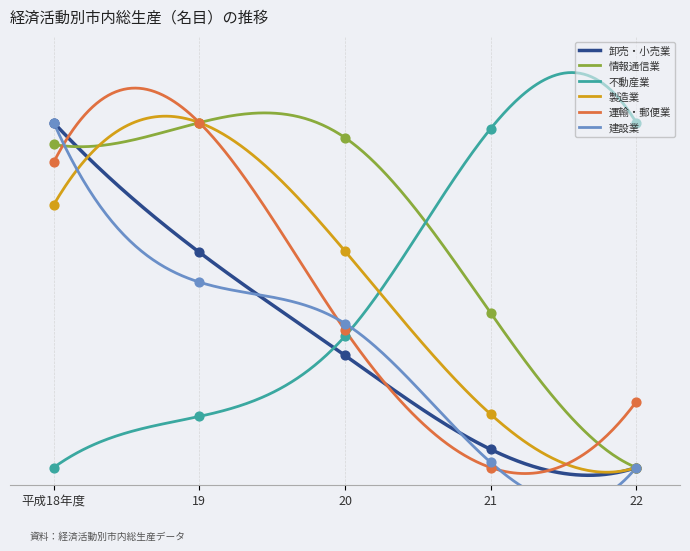

Is the value of 運輸・郵便業 at 20 greater than the value of 建設業 at 19?

No